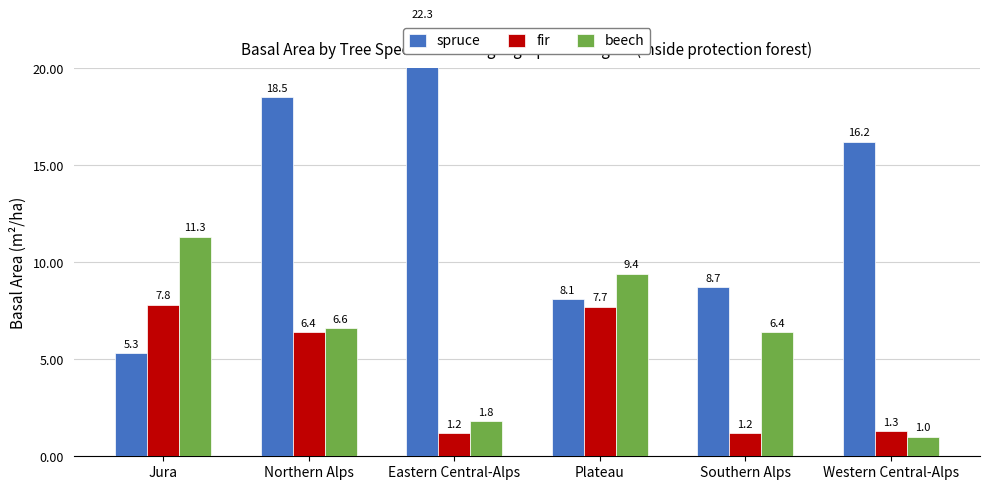

Is the value of spruce at Southern Alps greater than the value of fir at Western Central-Alps?

Yes